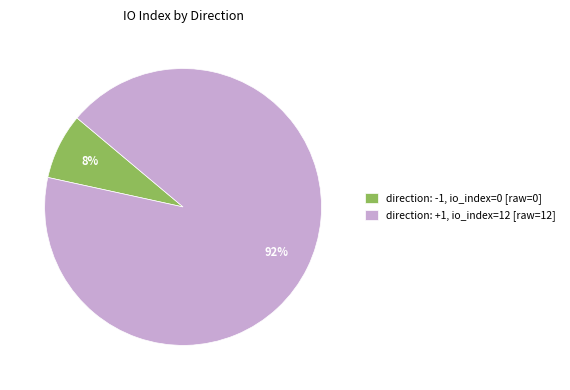

Do direction: -1, io_index=0 [raw=0] and direction: +1, io_index=12 [raw=12] together represent more than half of the pie?

Yes